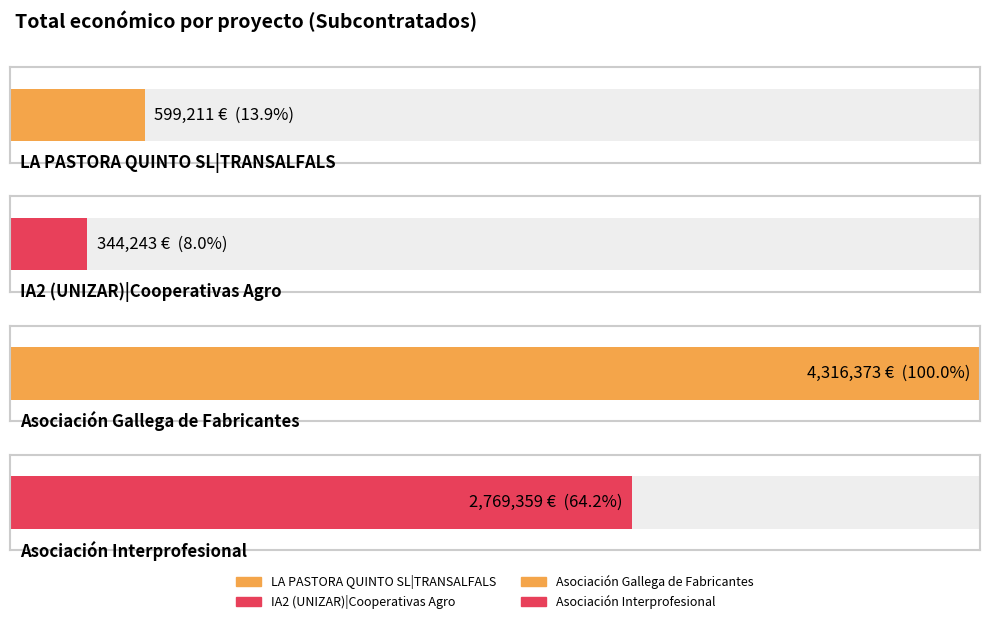

List the labels in order of value, smallest first.

IA2 (UNIZAR)|Cooperativas Agro, LA PASTORA QUINTO SL|TRANSALFALS, Asociación Interprofesional, Asociación Gallega de Fabricantes